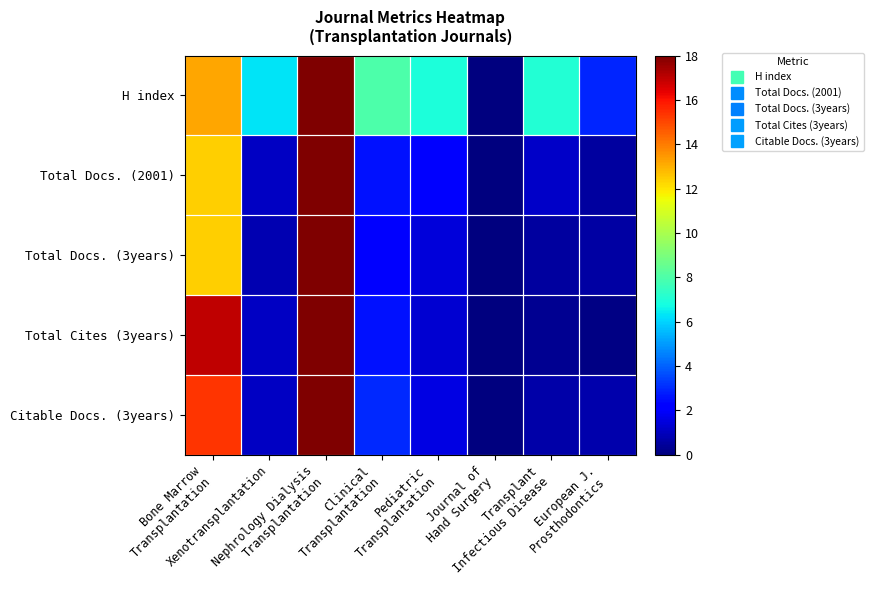

How many series are shown in this chart?

5